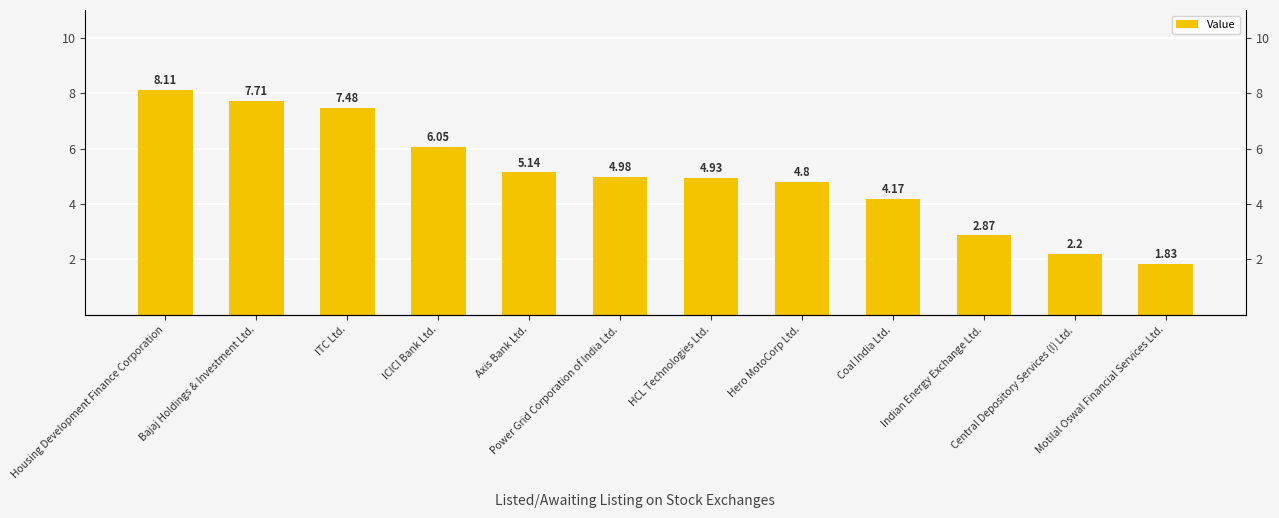

What is the average value?

5.0